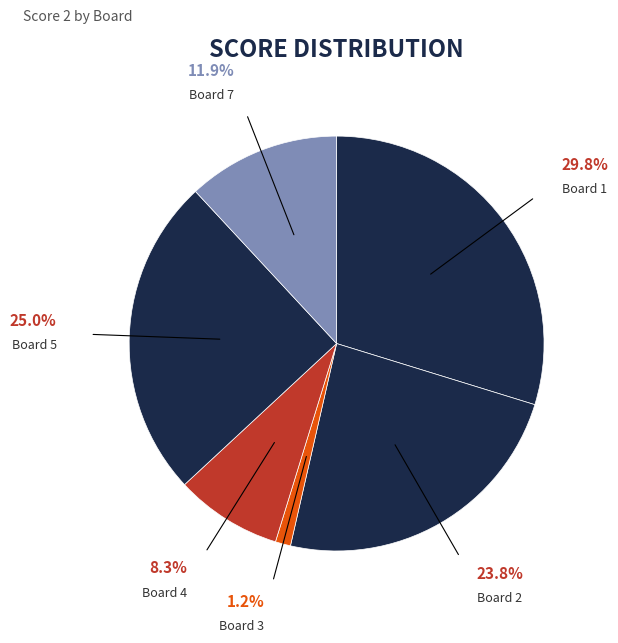

Which slice is the largest?

Board 1